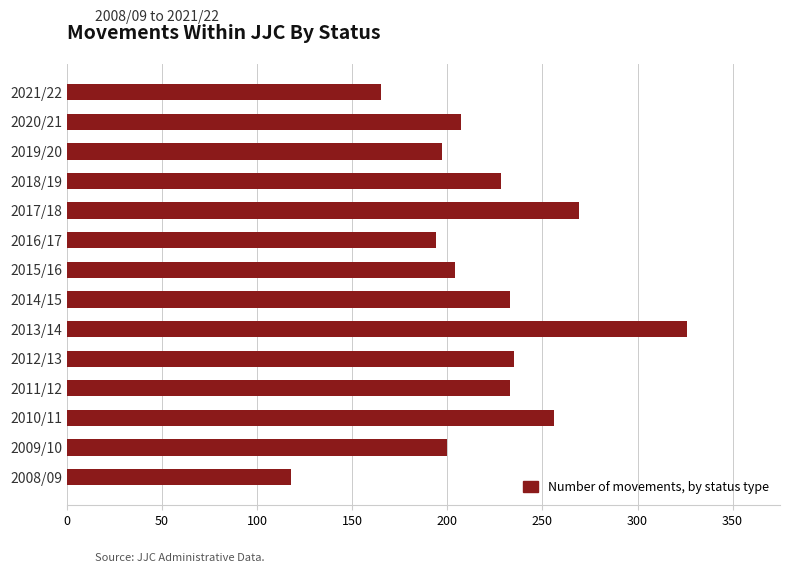

What is the approximate value at 2019/20, to the nearest 5?

195